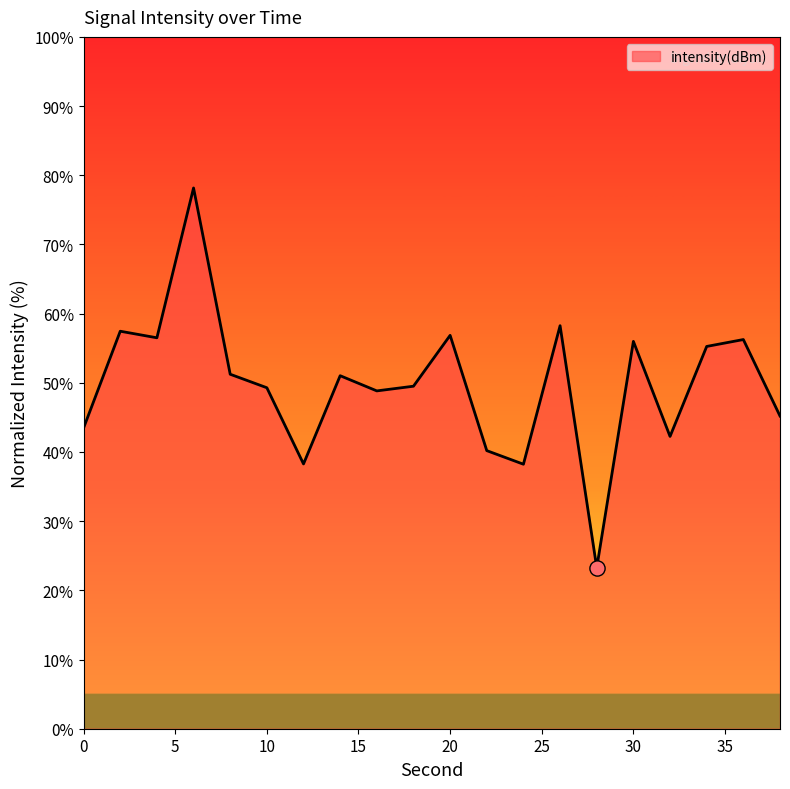

What is the minimum value shown in the chart?

23.3